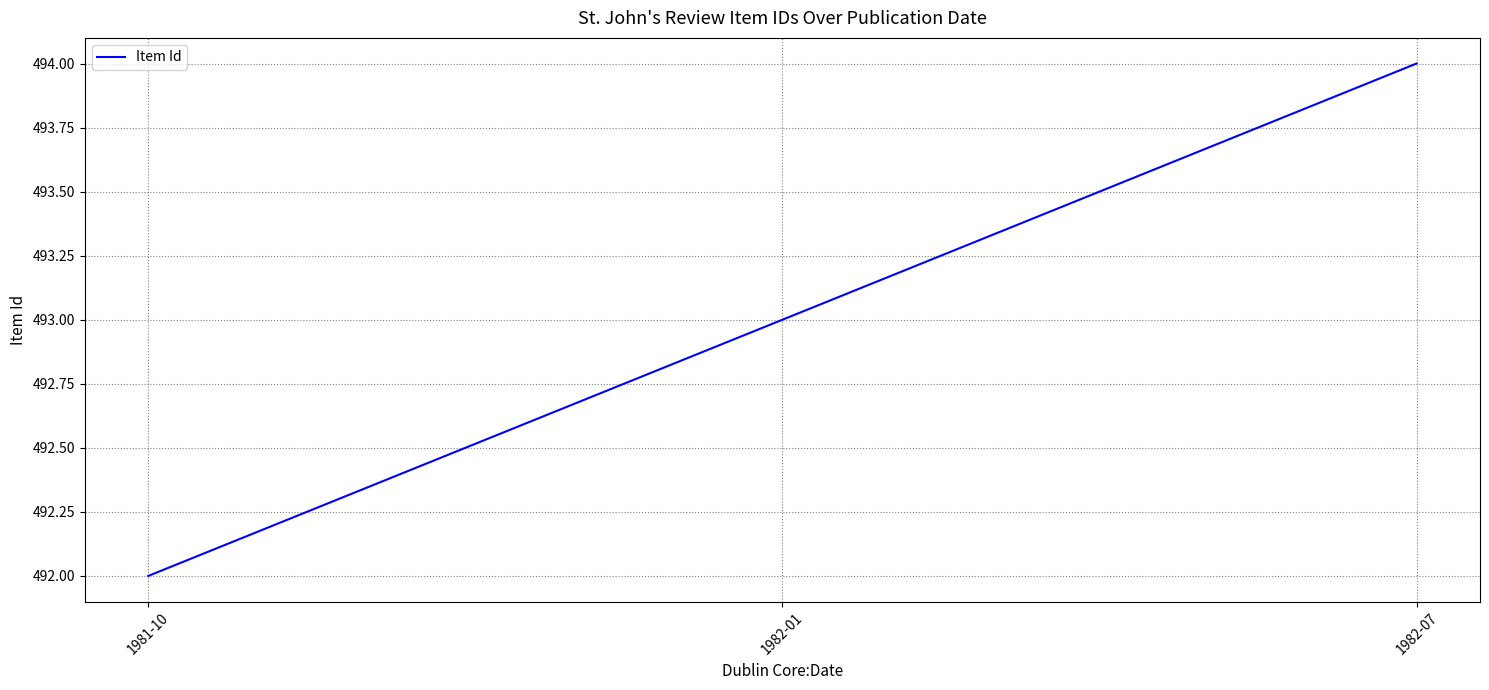

Is it true that the value at 1981-10 is 492?

True